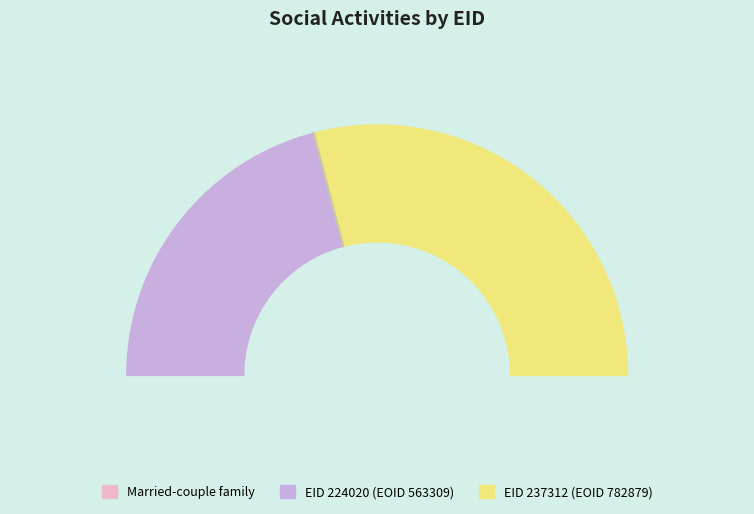

What is the smallest slice in the pie chart?

224020